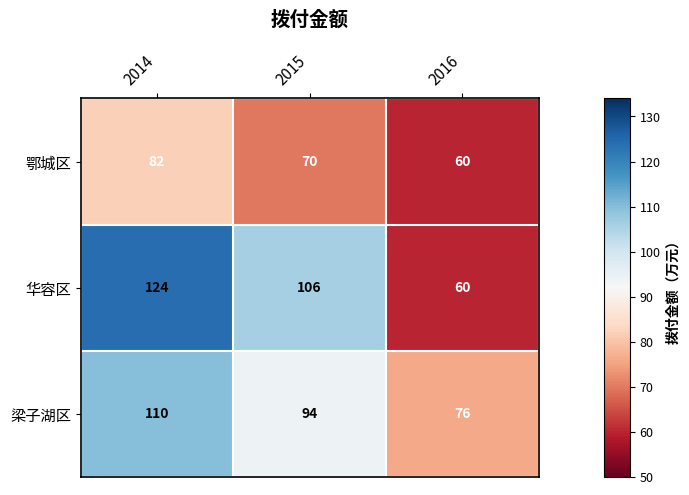

Which series has the largest range (max minus min)?

华容区